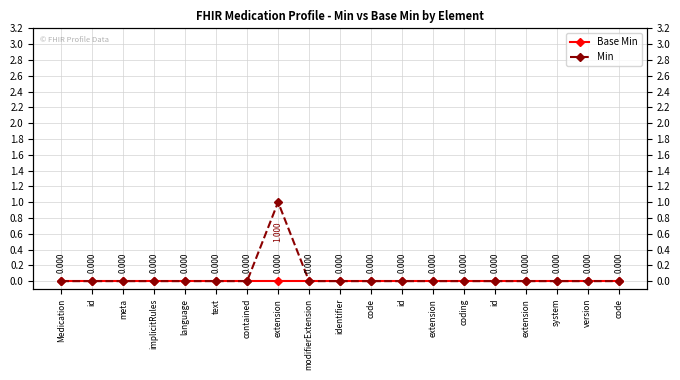

At which category is the sum across all series the highest?

extension